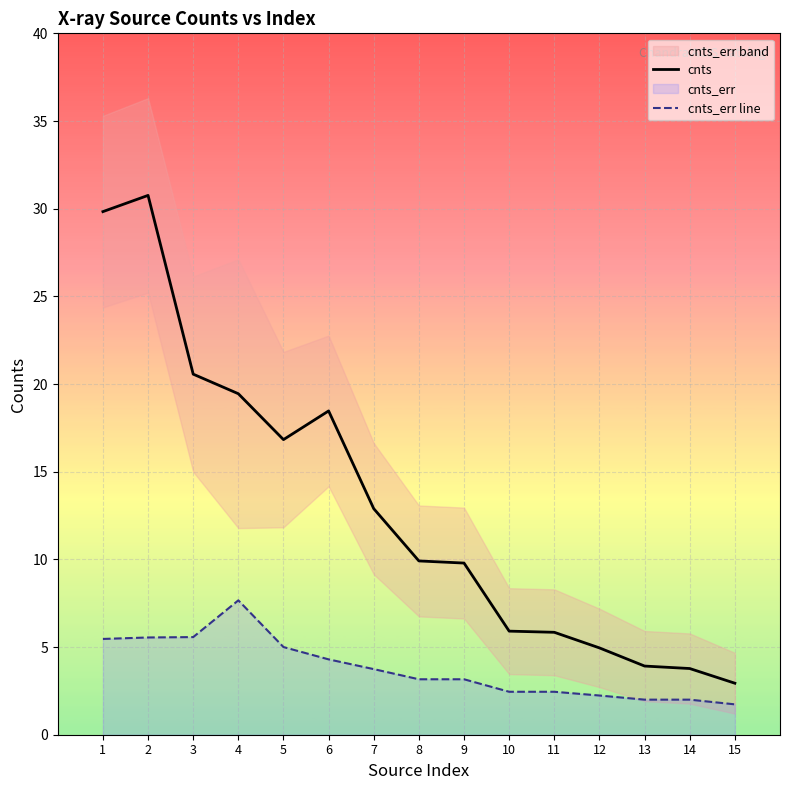

At 13, list the series in order from smallest to largest.

cnts_err line, cnts